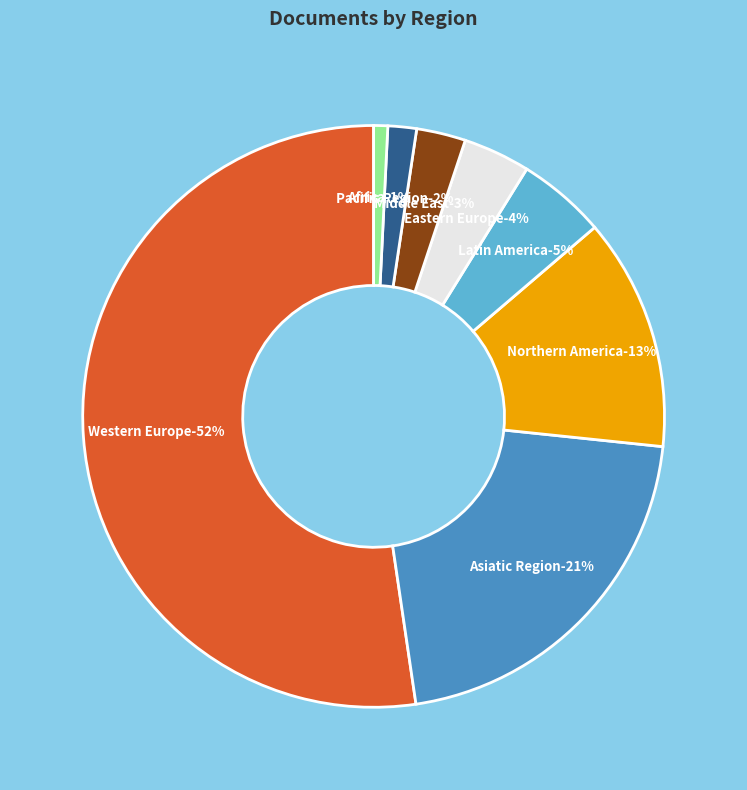

Is Middle East the majority of the pie?

No